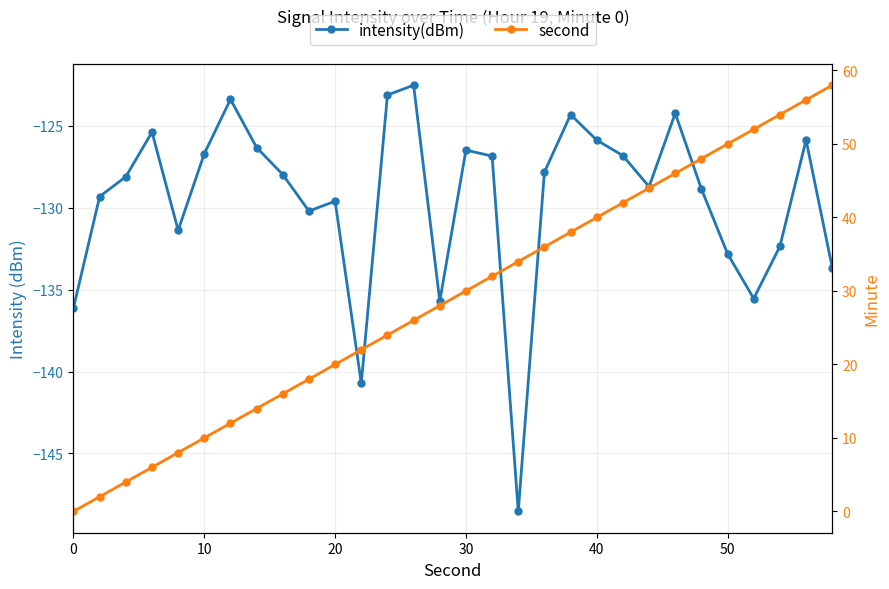

Rank the series at 10 from highest to lowest value.

second, intensity(dBm)